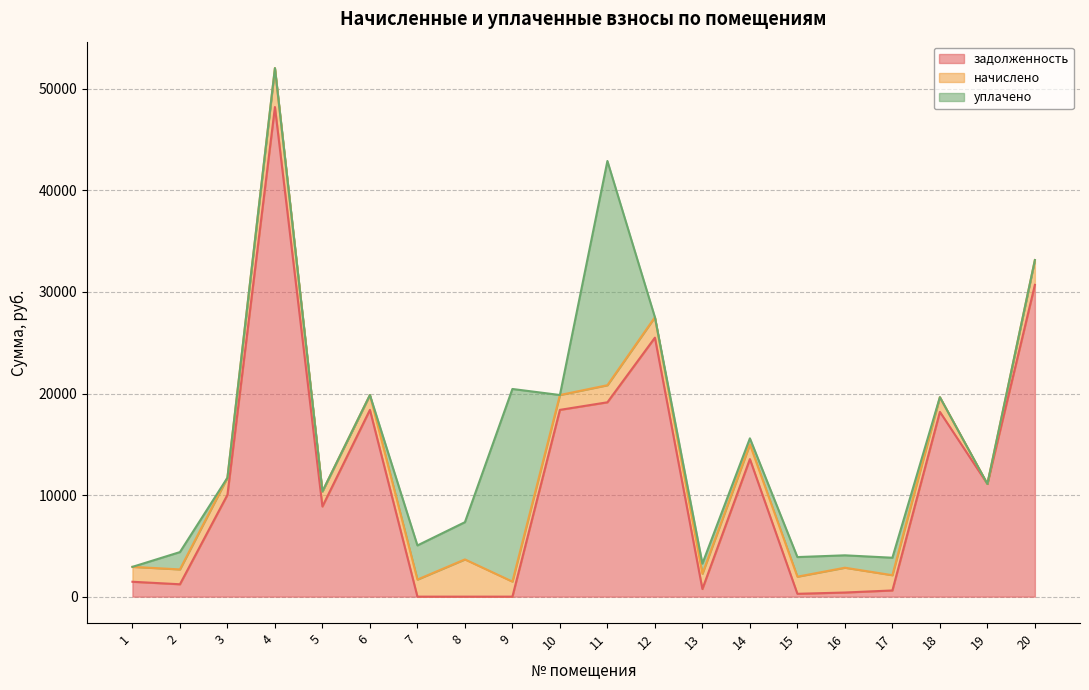

How many lines are shown in the chart?

3